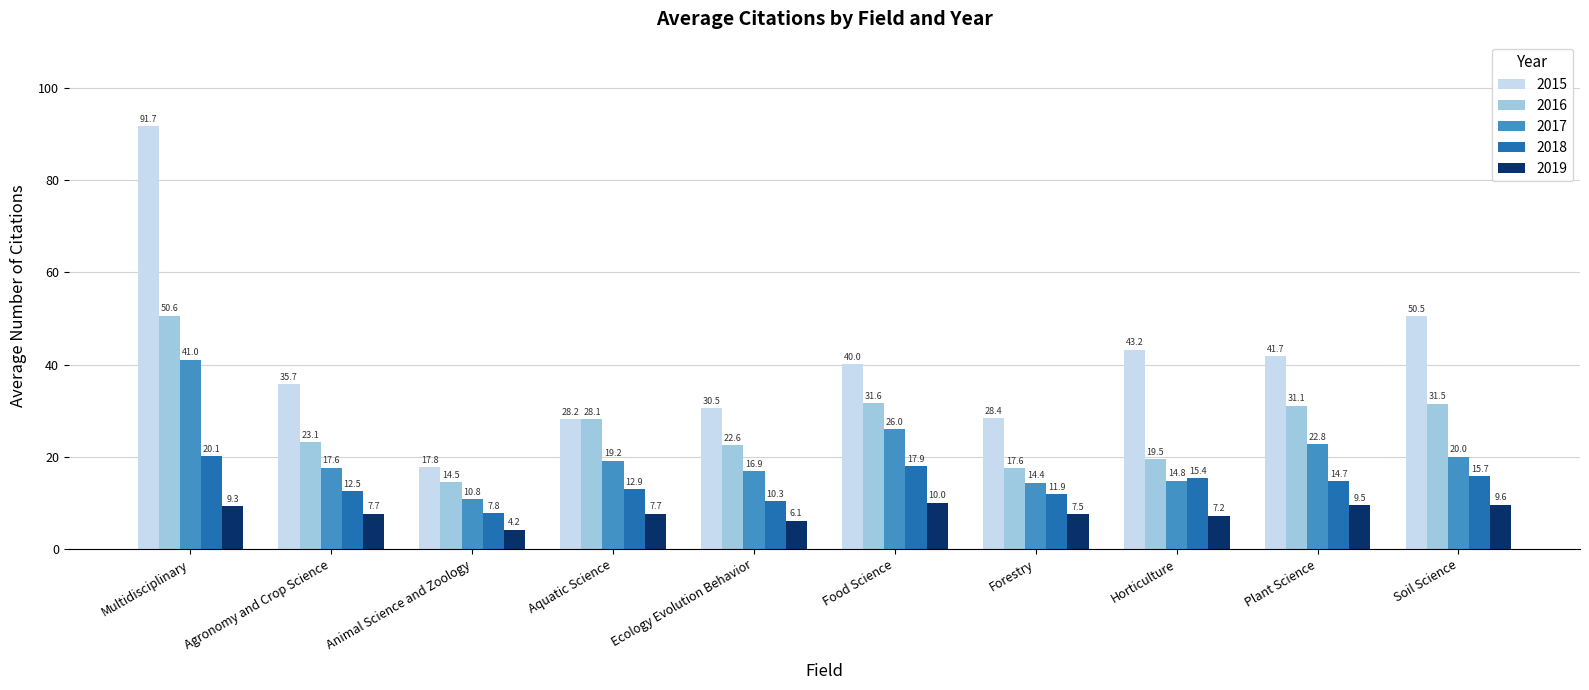

What is the value of the 2017 bar at the 7th from the left?

14.4